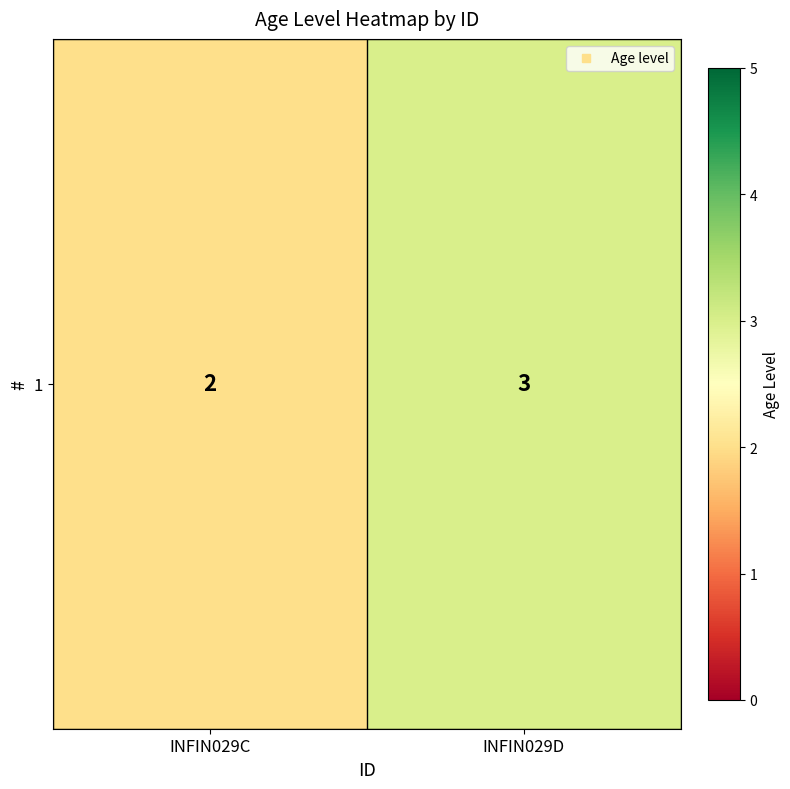

What is the difference between the maximum and minimum values?

1